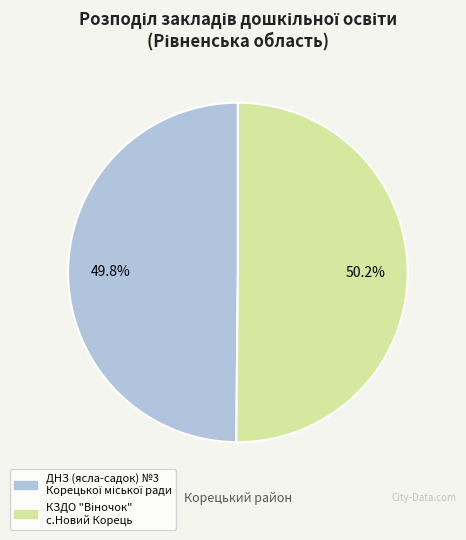

How many segments does this pie chart have?

2